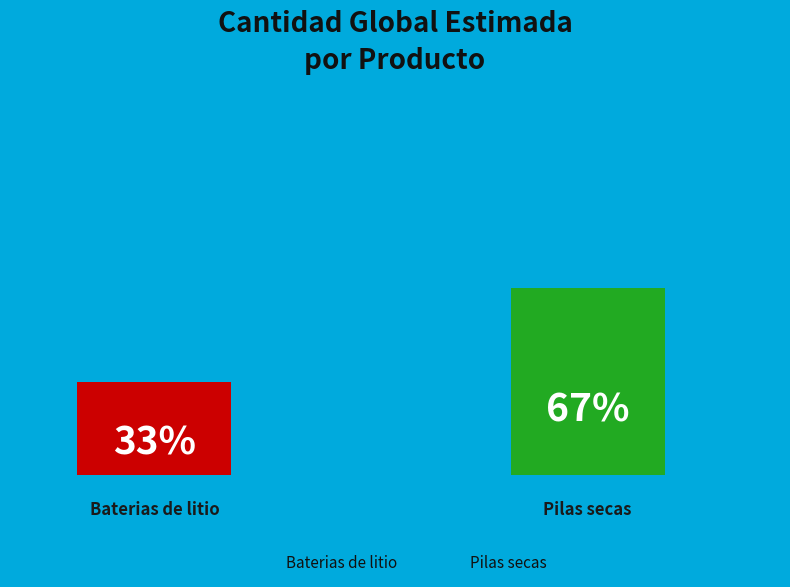

Does Pilas secas represent more than half of the total?

Yes